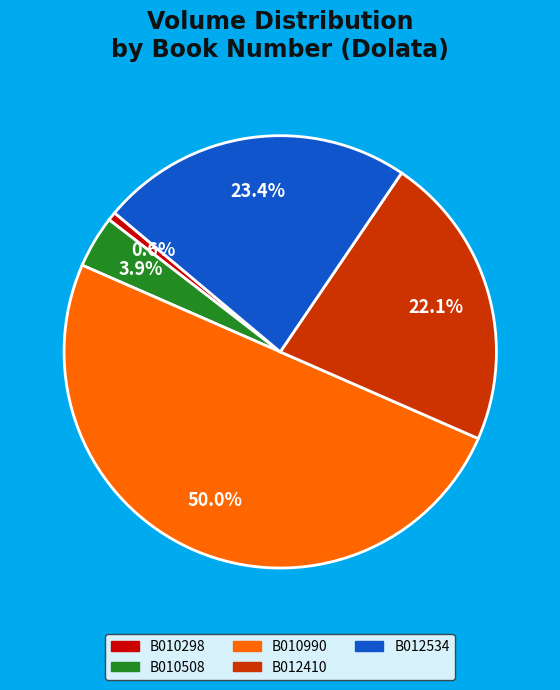

To the nearest percent, what is the average slice percentage?

20%